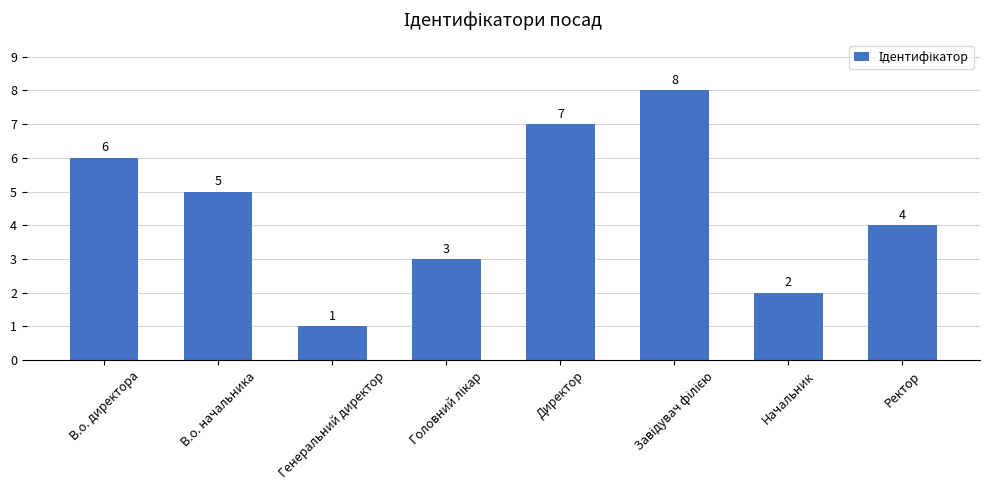

At which category does the chart reach its minimum across all series?

Генеральний директор